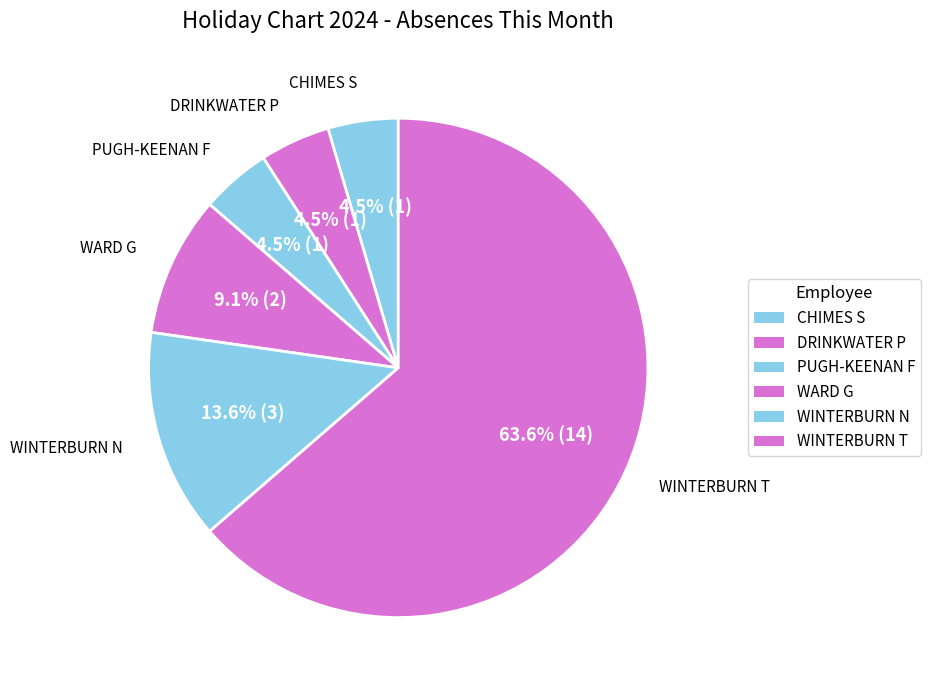

Count the number of slices in the pie.

6